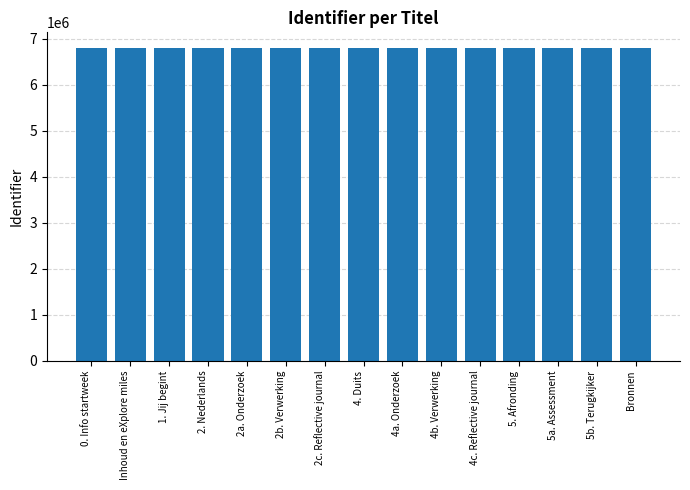

What is the value of the 14th bar from the left?

6793010